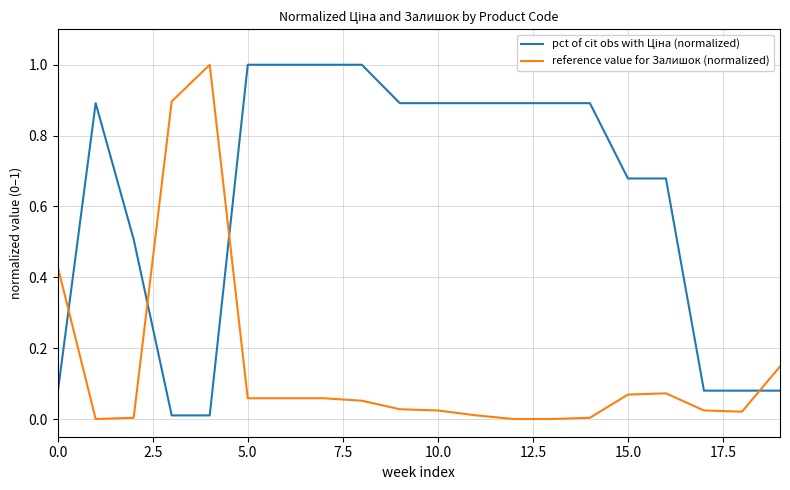

What is the difference between the maximum and minimum values in the reference value for Залишок (normalized) series?

1.0